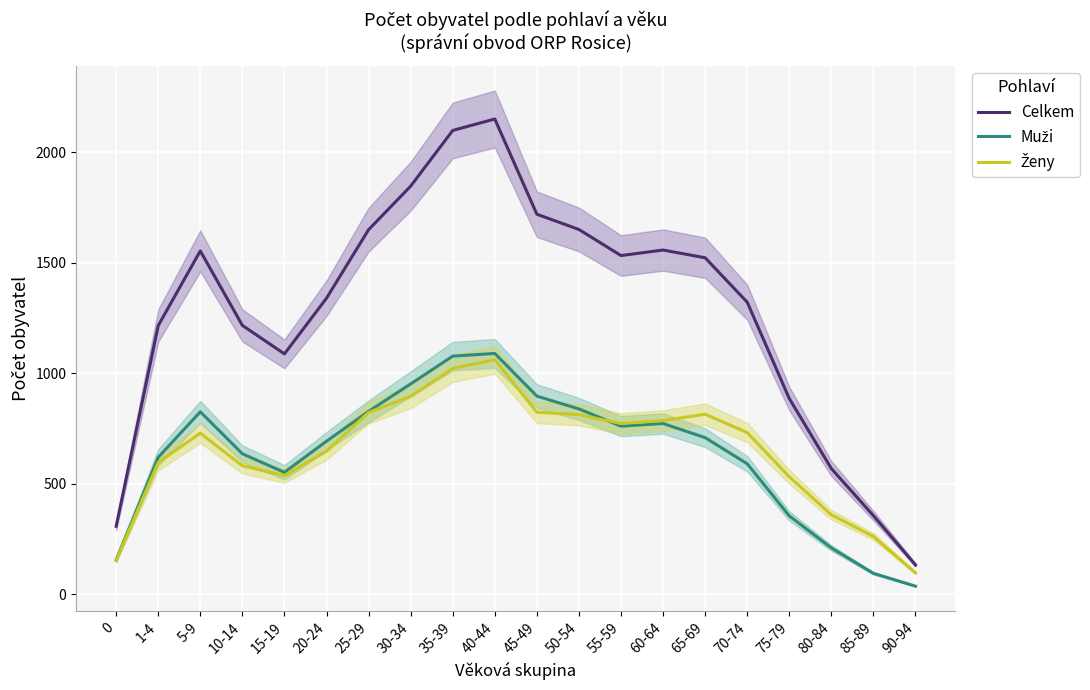

Which category has the lowest value across all series?

90-94